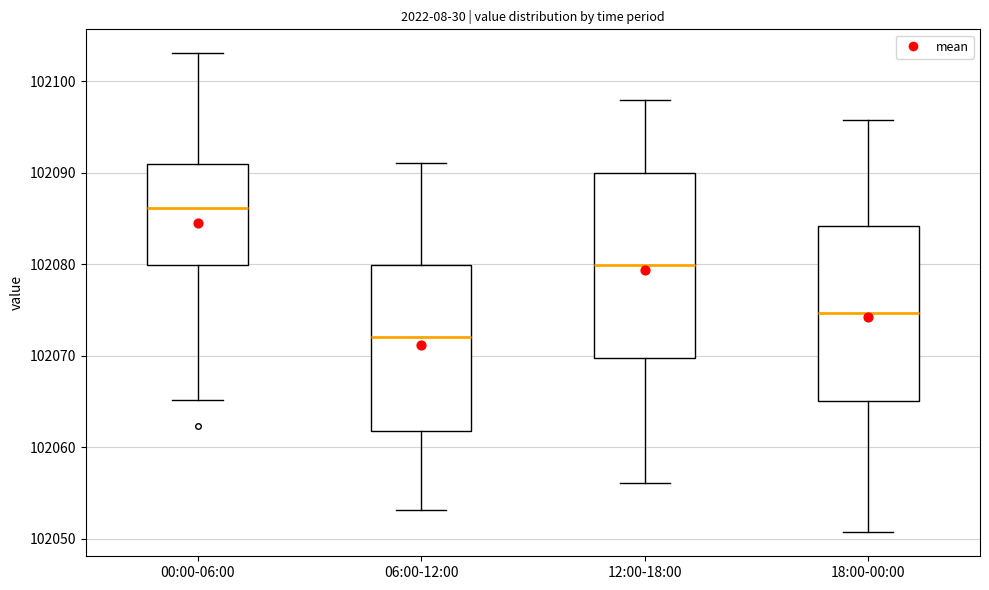

Which box has the lowest median line?

06:00-12:00